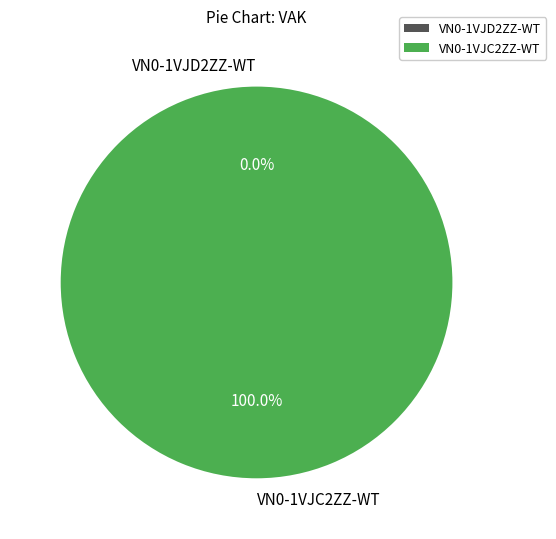

How many segments does this pie chart have?

2